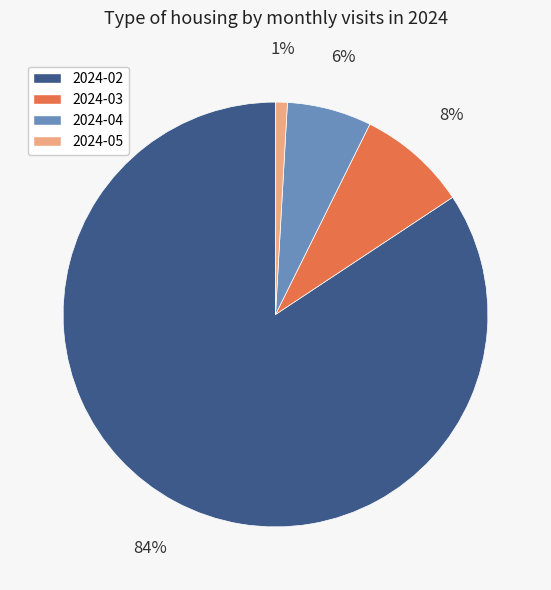

Do 2024-03 and 2024-02 together represent more than half of the pie?

Yes